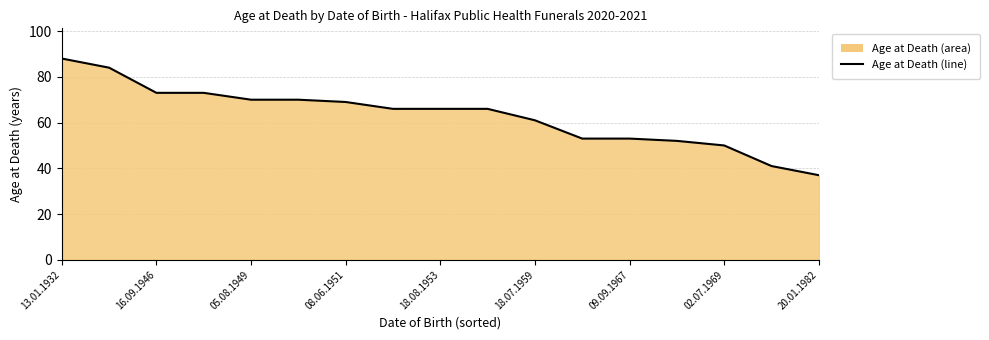

What is the difference between the maximum and minimum values?

51